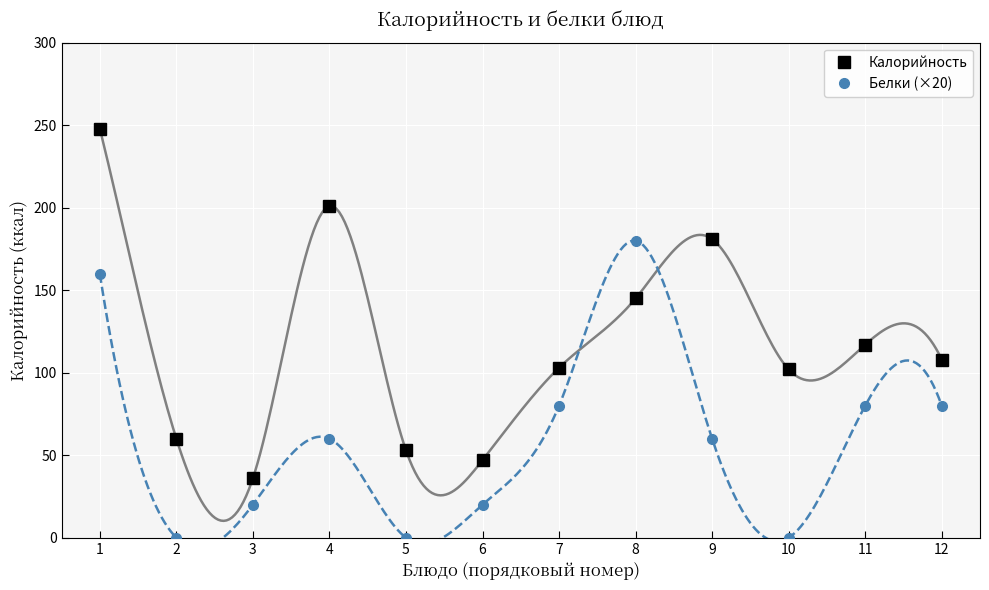

Which series has the largest range (max minus min)?

Калорийность